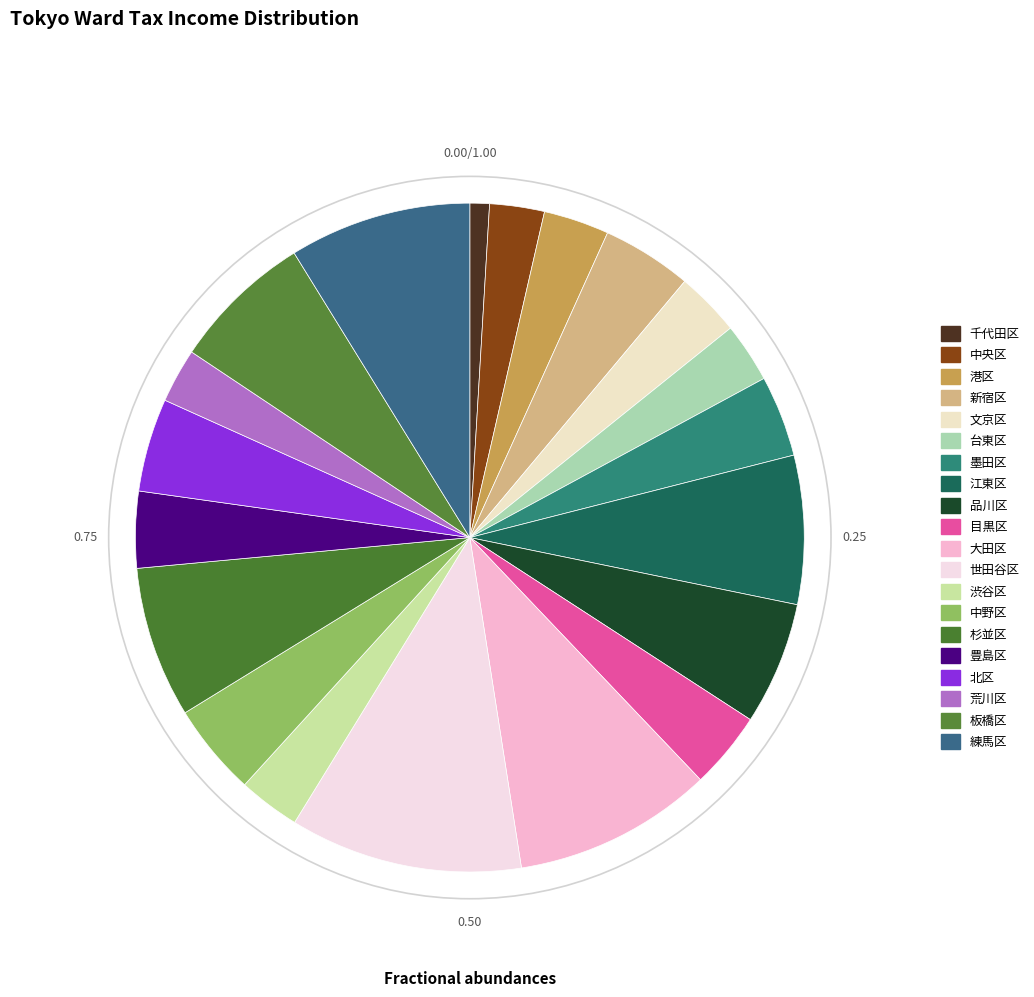

What is the change in value from 港区 to 渋谷区?

-13575421